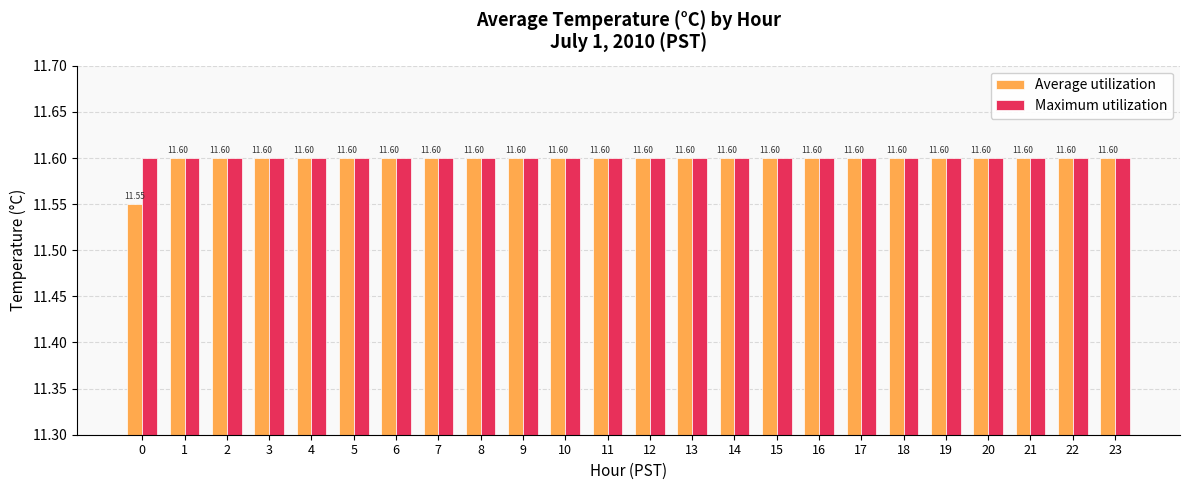

Read the Average utilization value at 2.

11.6